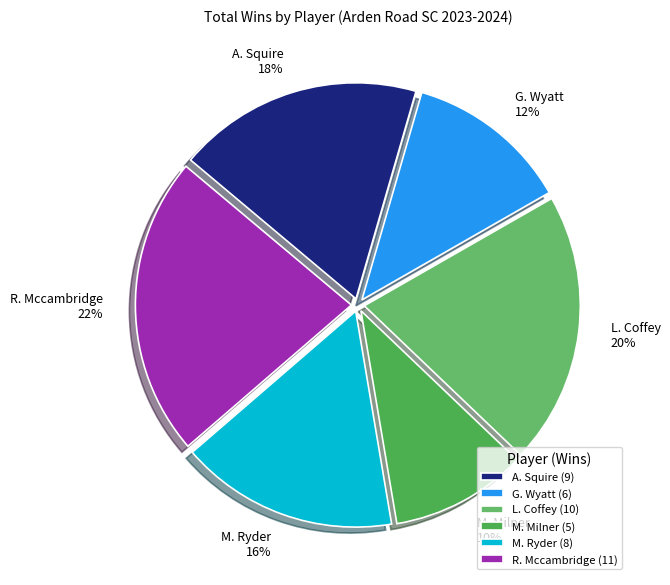

Do R. Mccambridge and G. Wyatt together represent more than half of the pie?

No